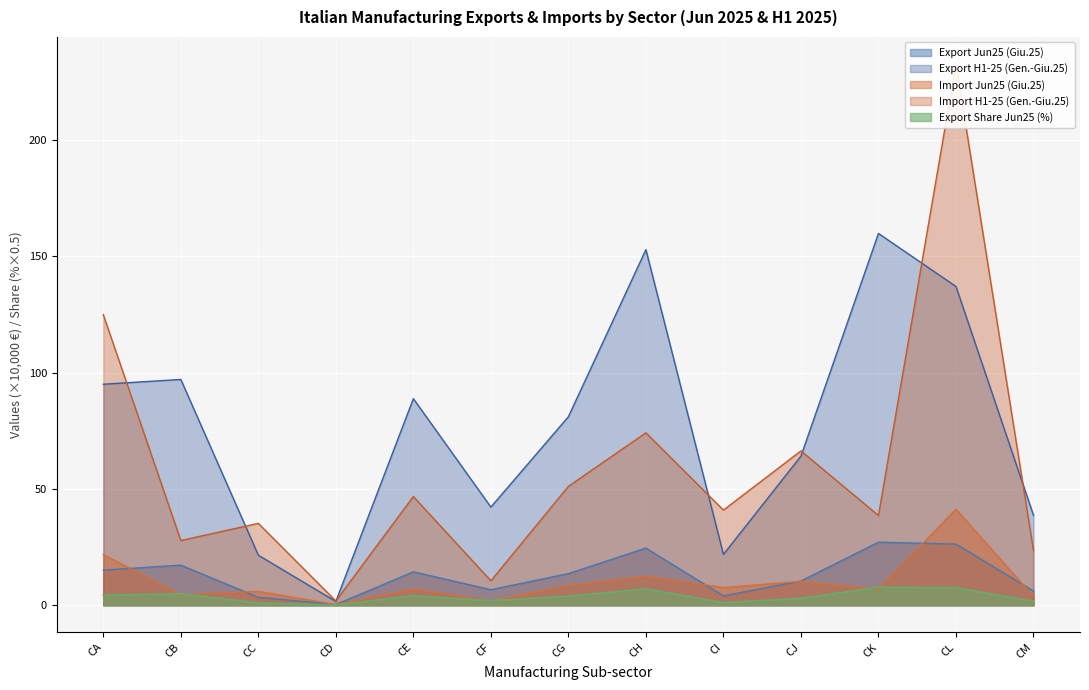

Reading left to right, extract all data points from this chart.

Export Jun25 (Giu.25): 15.1	17.2	3.4	0.3	14.4	6.7	13.6	24.6	4.0	10.4	27.1	26.3	6.1
Export H1-25 (Gen.-Giu.25): 95.0	97.0	21.5	1.6	88.8	42.2	81.0	152.8	21.9	64.1	159.8	137.0	38.7
Import Jun25 (Giu.25): 21.8	4.5	6.0	0.3	7.0	1.9	8.5	12.5	7.6	10.3	6.9	41.3	3.8
Import H1-25 (Gen.-Giu.25): 124.8	27.8	35.2	1.8	46.7	10.5	51.1	74.1	40.9	66.3	38.6	232.5	23.5
Export Share Jun25 (%): 4.3	5.0	1.0	0.1	4.2	1.9	3.9	7.0	1.1	3.0	7.8	7.5	1.8